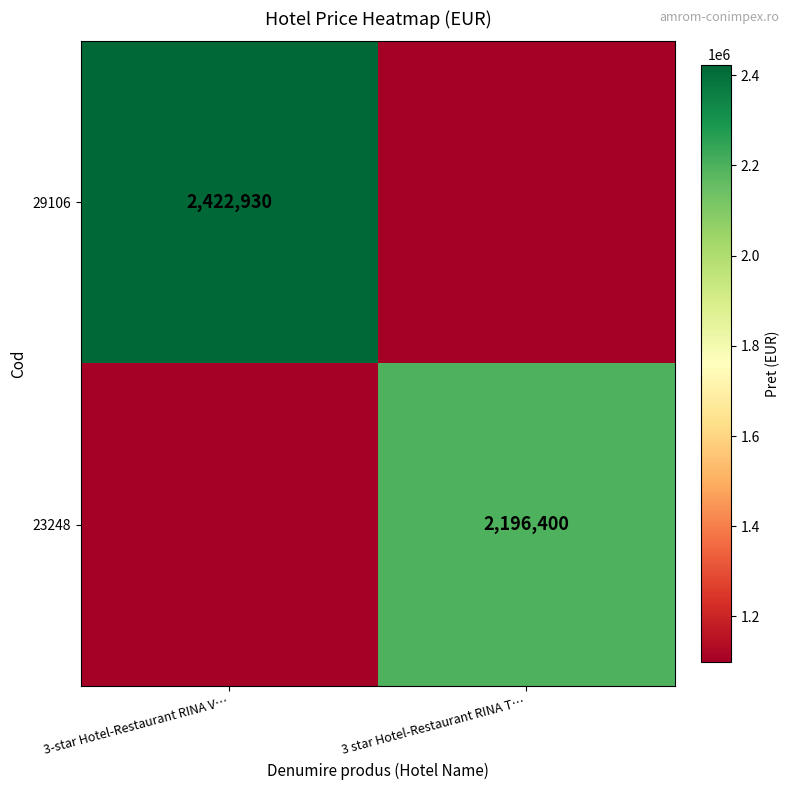

The value of 29106 at 3-star Hotel-Restaurant RINA V… is 1653163. True or false?

False